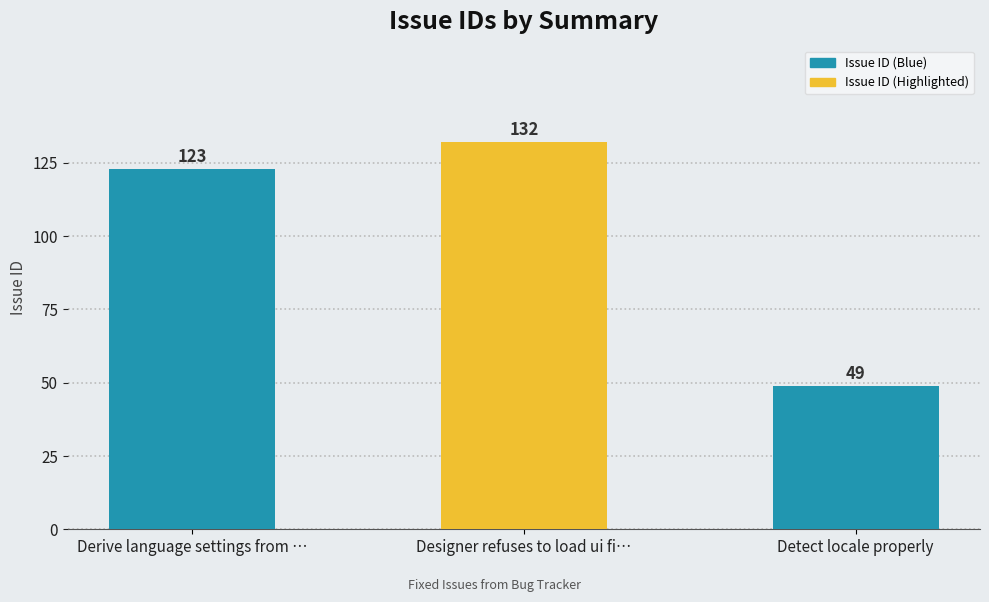

The chart shows a value of 132 at Designer refuses to load ui fi…. True or false?

True